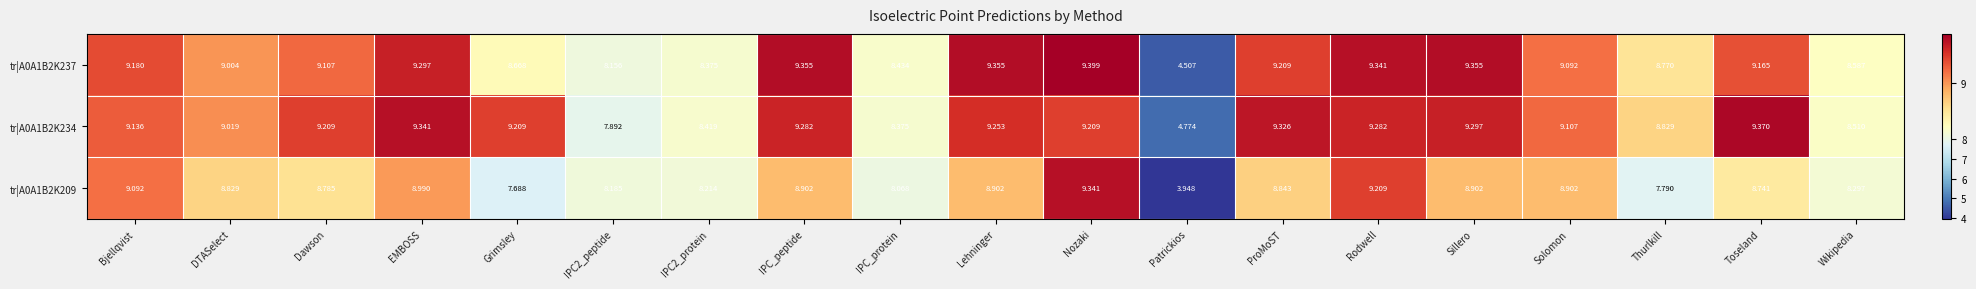

Count the number of categories in the chart.

19